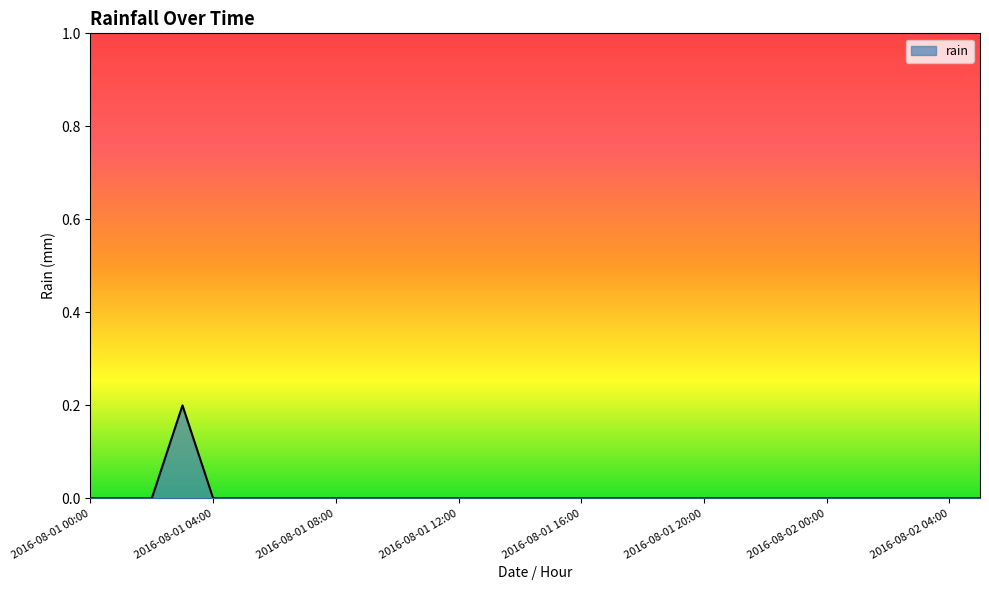

Does the chart display data point markers on the line(s)?

No